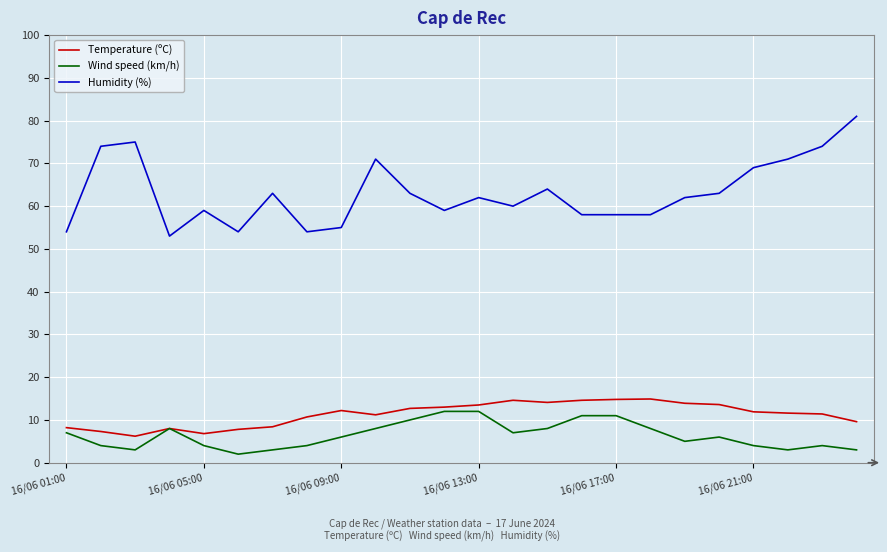

Which series has the largest total across all categories?

Humidity (%)